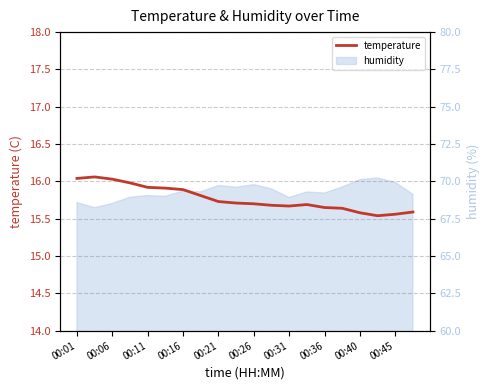

True or false: the data shows 7.4 at 00:45.

False